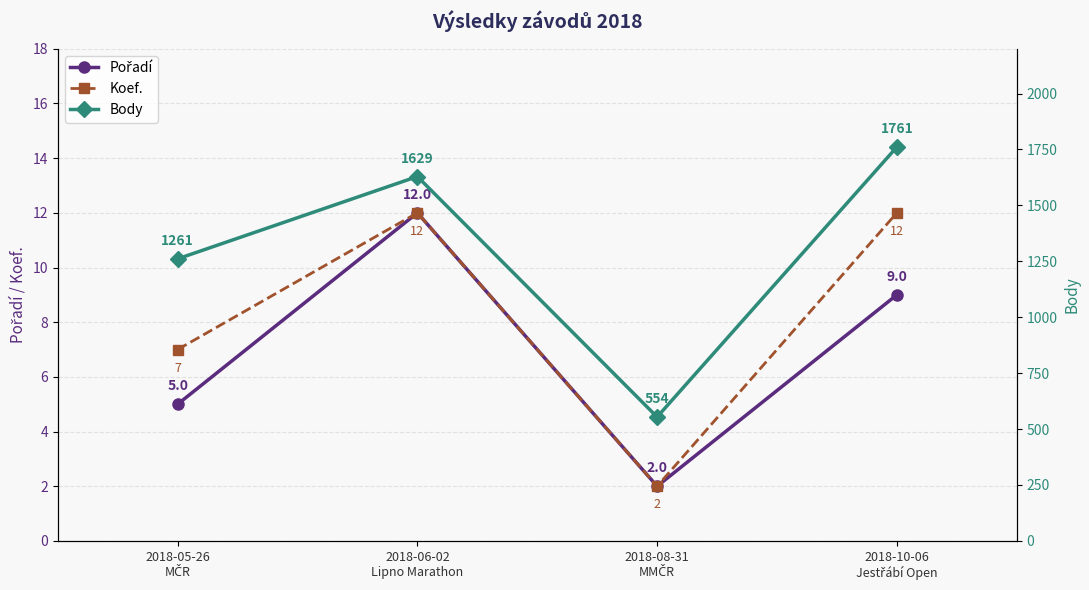

What is the total value across all series at 2018-06-02
Lipno Marathon?

1653